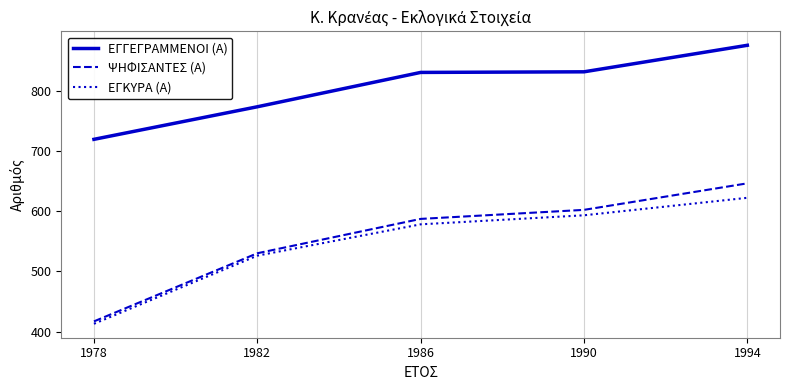

How many lines are shown in the chart?

3